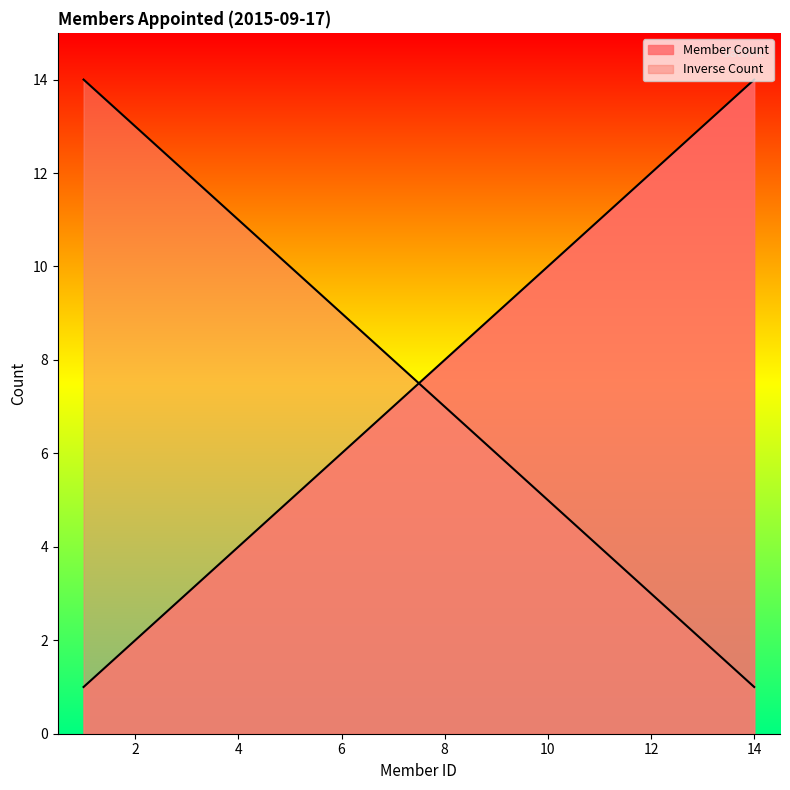

List the labels in order of value, largest first.

14, 13, 12, 11, 10, 9, 8, 7, 6, 5, 4, 3, 2, 1